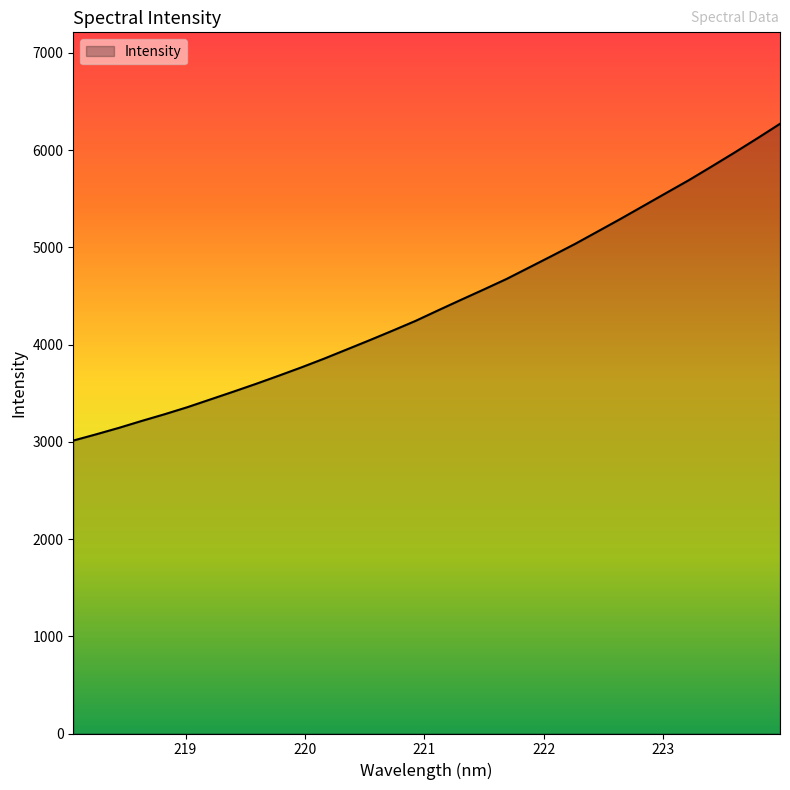

What is the minimum value shown in the chart?

3012.8